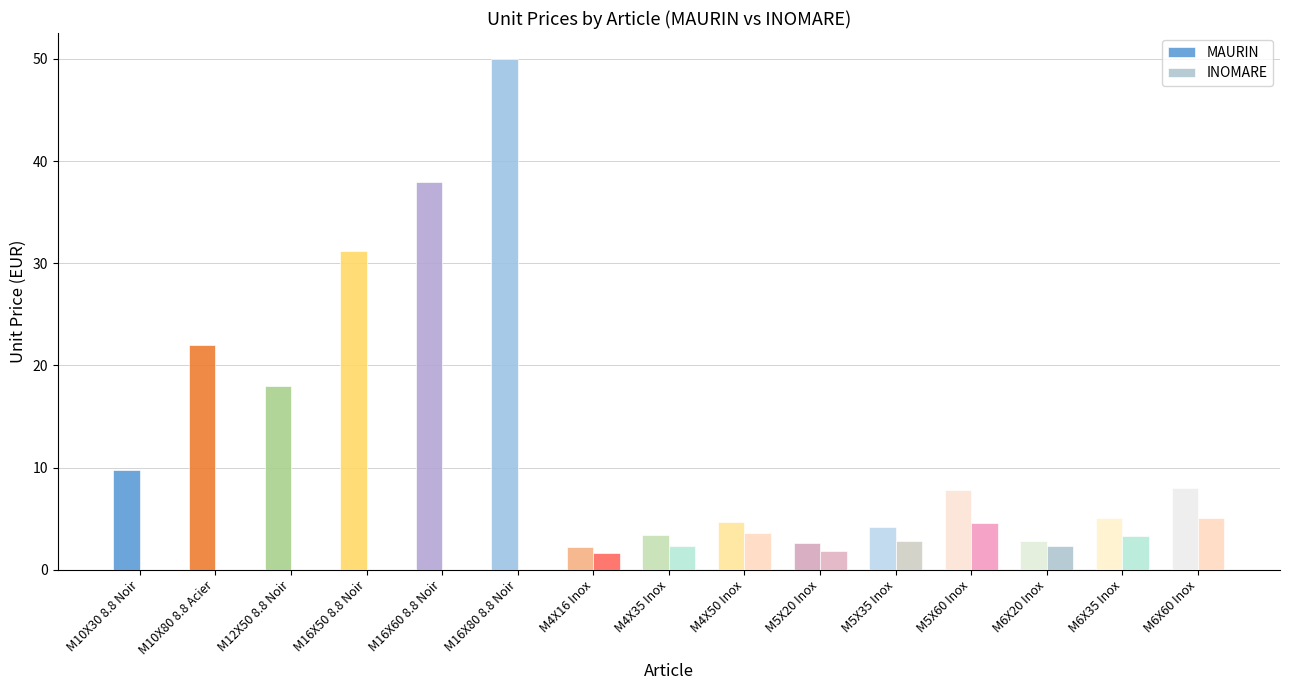

How many groups of bars are there?

15